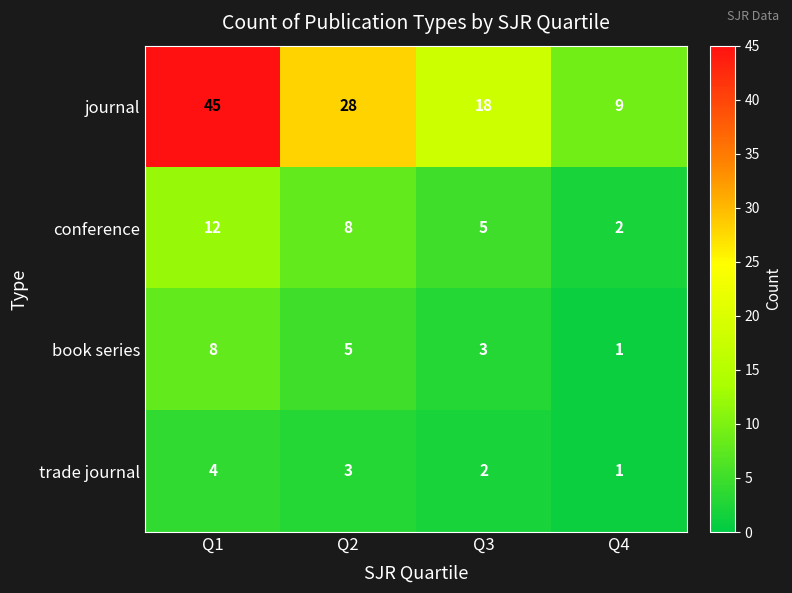

The value of trade journal at Q3 is 3. True or false?

False